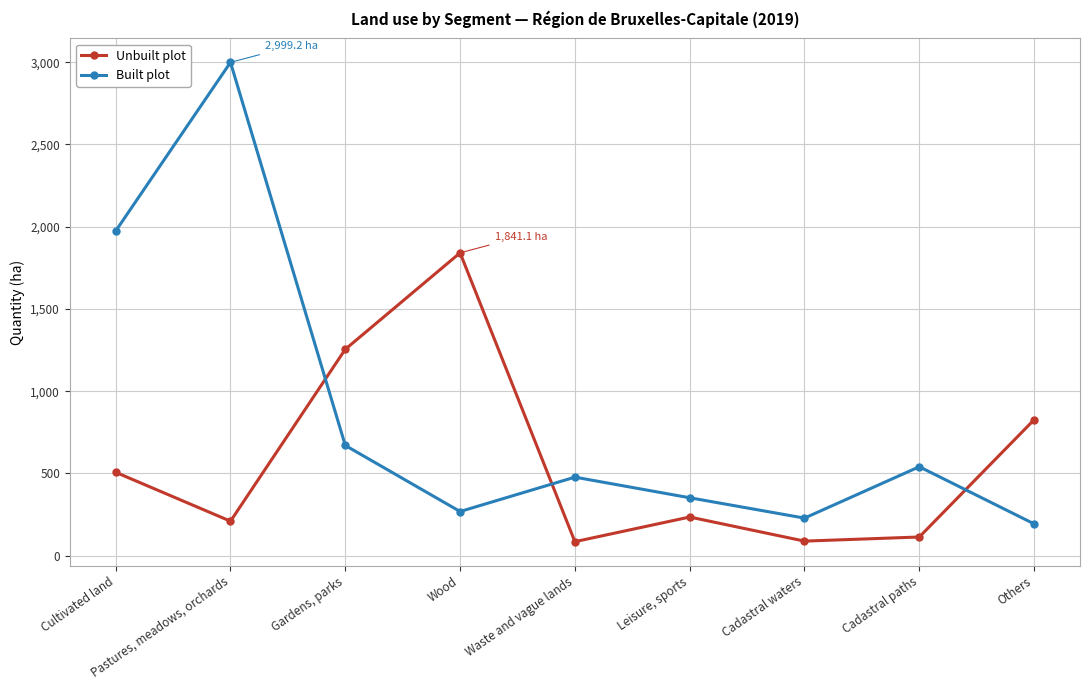

What is the difference between the Built plot values at Pastures, meadows, orchards and Wood?

2731.0